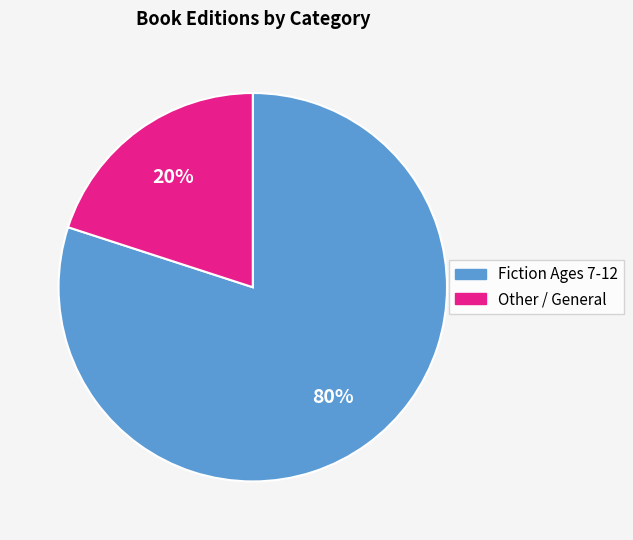

Is there any slice that represents more than half of the pie?

Yes